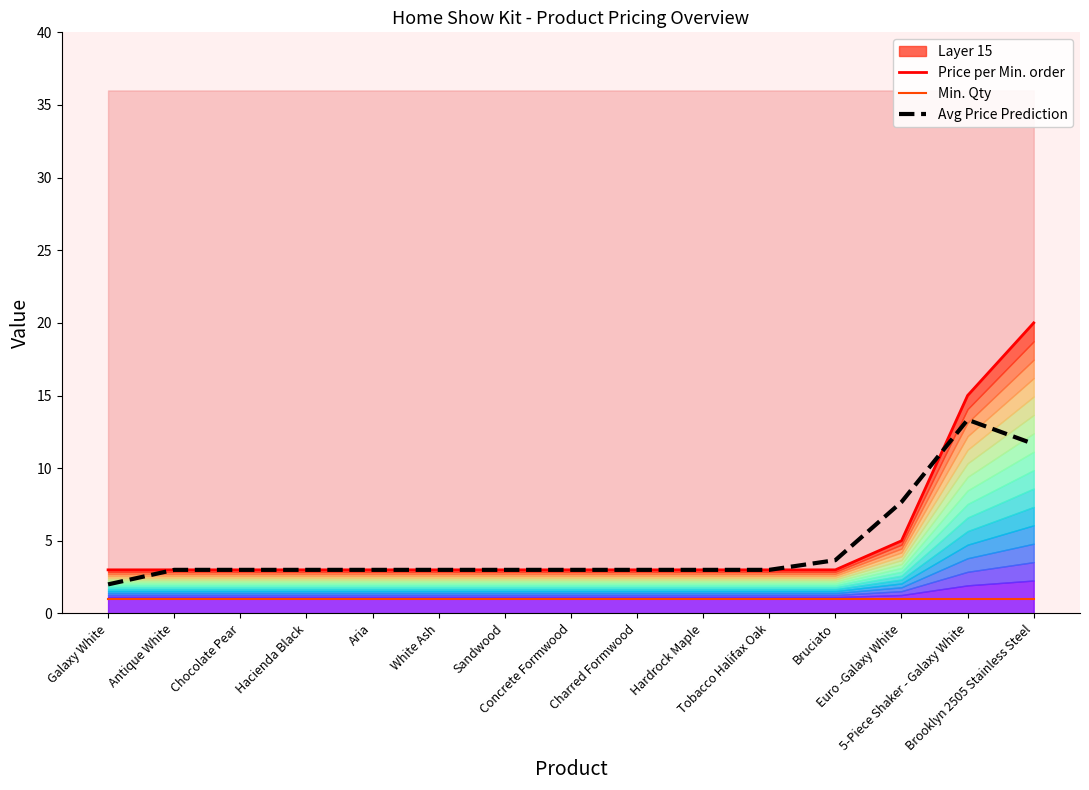

Reading right to left, list all the values displayed in this chart.

Price per Min. order: Brooklyn 2505 Stainless Steel=20.0	5-Piece Shaker - Galaxy White=15.0	Euro -Galaxy White=5.0	Bruciato=3.0	Tobacco Halifax Oak=3.0	Hardrock Maple=3.0	Charred Formwood=3.0	Concrete Formwood=3.0	Sandwood=3.0	White Ash=3.0	Aria=3.0	Hacienda Black=3.0	Chocolate Pear=3.0	Antique White=3.0	Galaxy White=3.0
Min. Qty: Brooklyn 2505 Stainless Steel=1.0	5-Piece Shaker - Galaxy White=1.0	Euro -Galaxy White=1.0	Bruciato=1.0	Tobacco Halifax Oak=1.0	Hardrock Maple=1.0	Charred Formwood=1.0	Concrete Formwood=1.0	Sandwood=1.0	White Ash=1.0	Aria=1.0	Hacienda Black=1.0	Chocolate Pear=1.0	Antique White=1.0	Galaxy White=1.0
Avg Price Prediction: Brooklyn 2505 Stainless Steel=11.7	5-Piece Shaker - Galaxy White=13.3	Euro -Galaxy White=7.7	Bruciato=3.7	Tobacco Halifax Oak=3.0	Hardrock Maple=3.0	Charred Formwood=3.0	Concrete Formwood=3.0	Sandwood=3.0	White Ash=3.0	Aria=3.0	Hacienda Black=3.0	Chocolate Pear=3.0	Antique White=3.0	Galaxy White=2.0